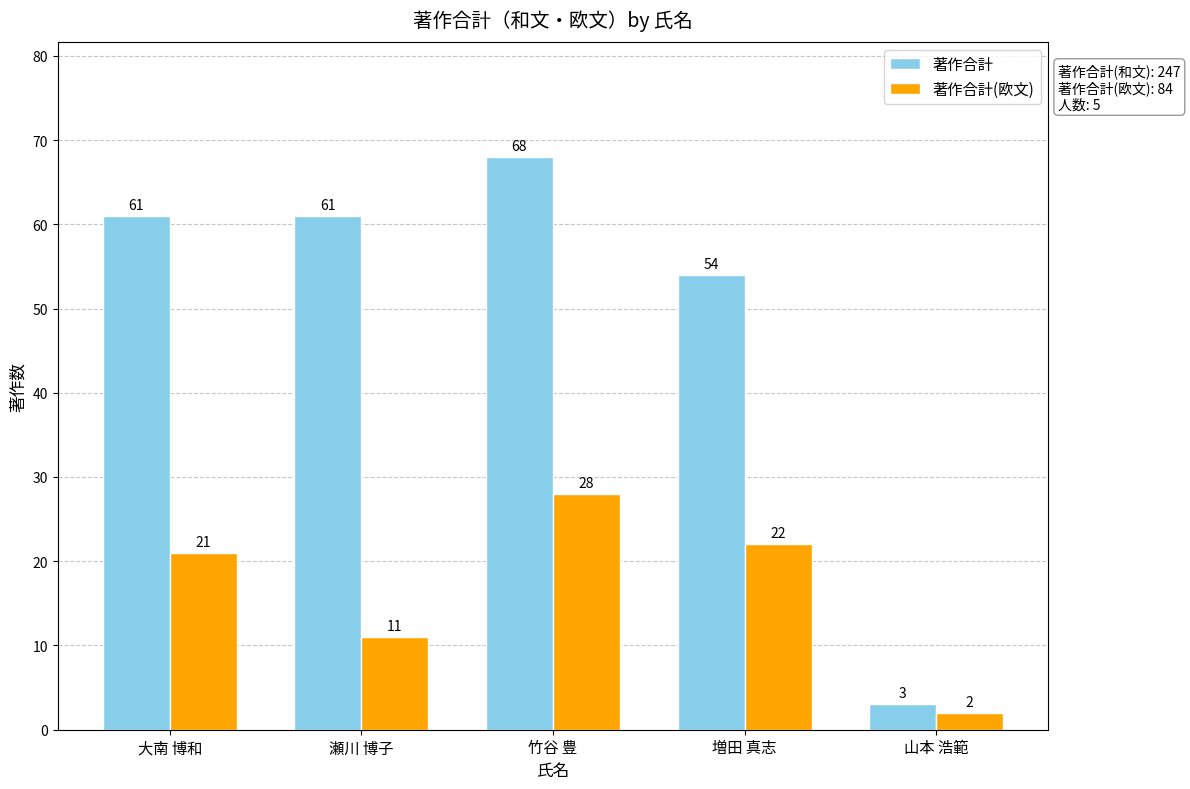

What is the spread (max minus min) of values at 増田 真志?

32